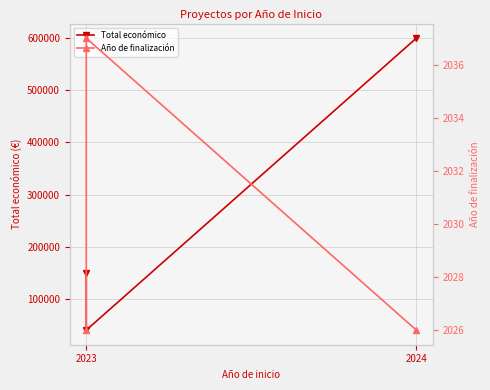

What is the sum of the Total económico values at 2024 and 2023?

749262